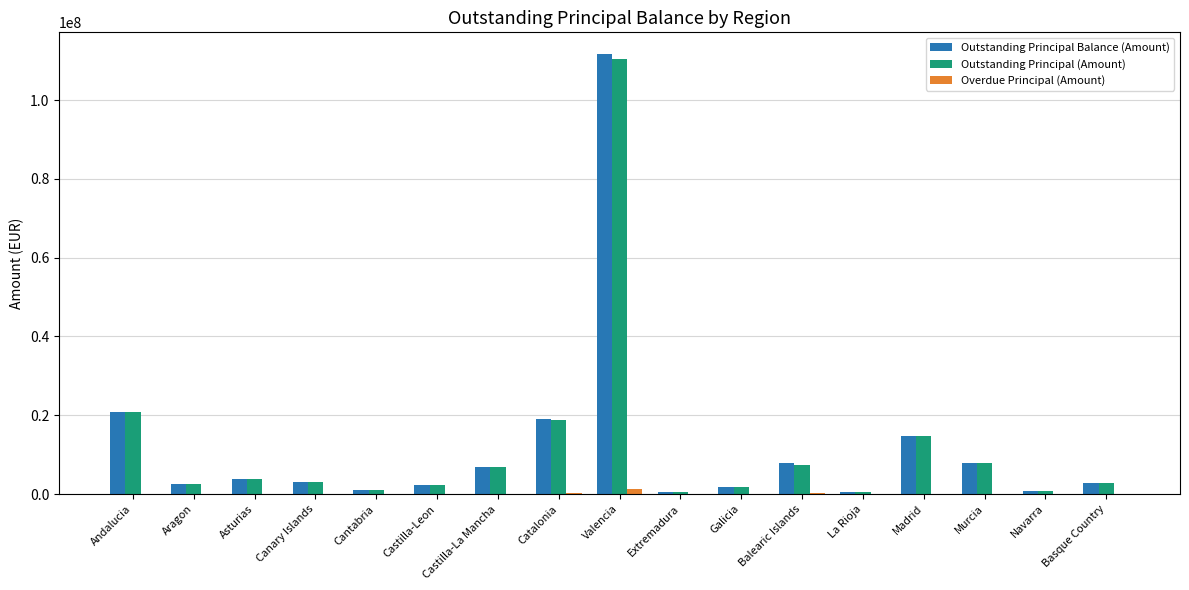

The value of Overdue Principal (Amount) at La Rioja is 0.0. True or false?

True